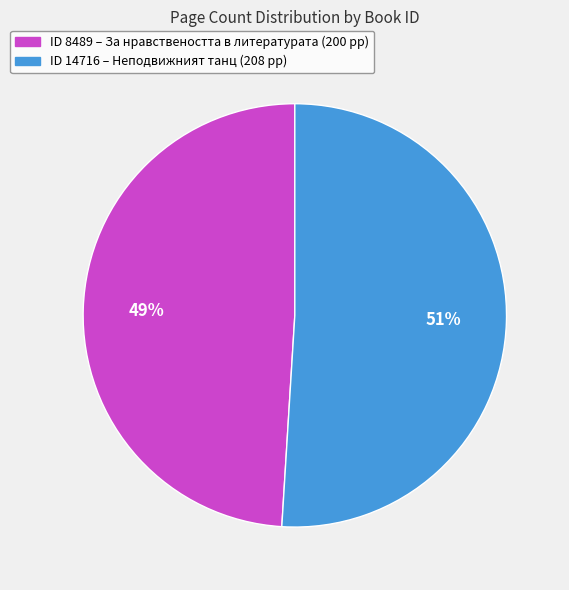

To the nearest percent, what is the average slice percentage?

50%